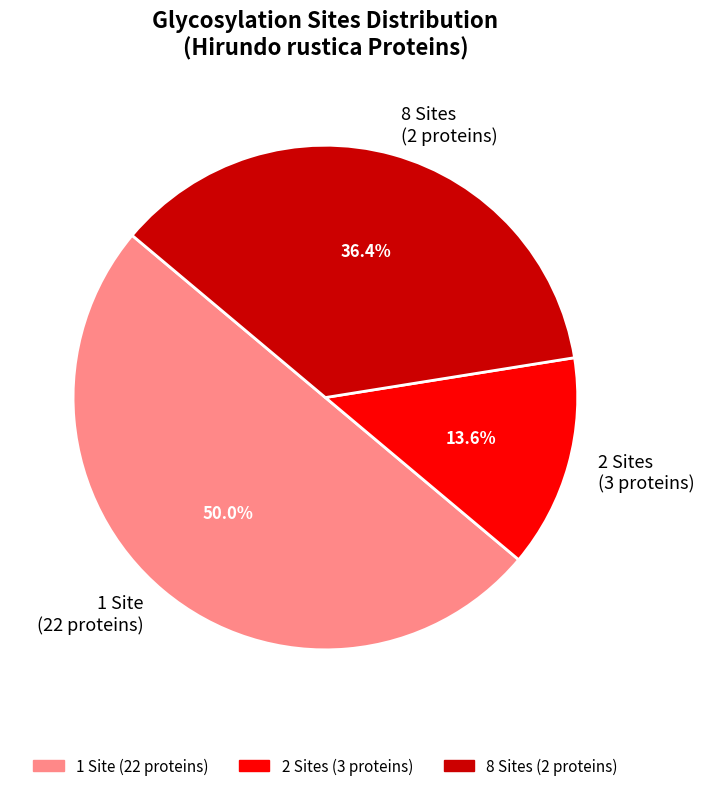

Does 8 Sites (2 proteins) account for over 50% of the chart?

No